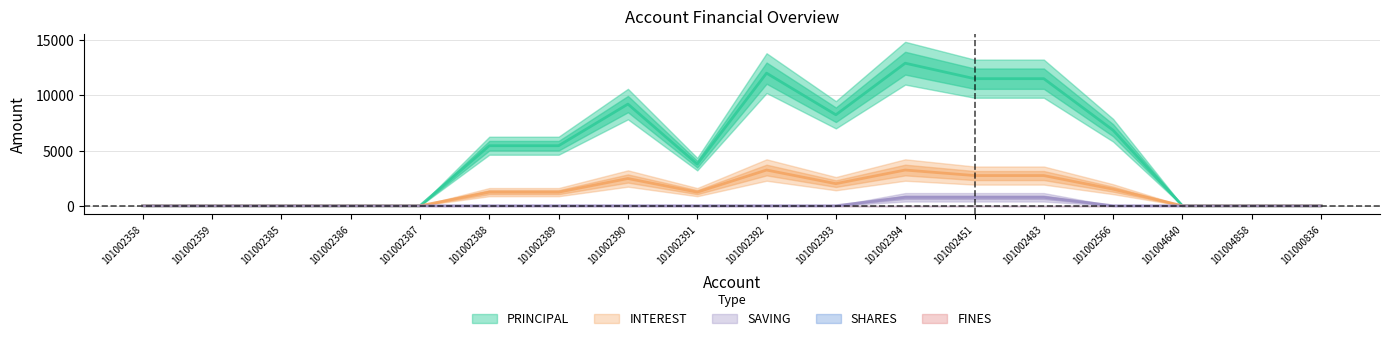

How many lines are shown in the chart?

5